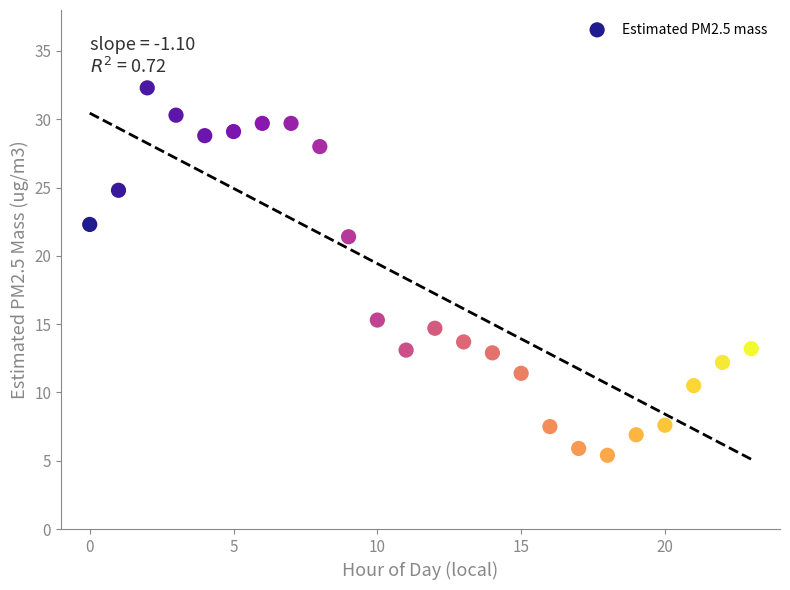

What is the range of Y values (max minus min)?

26.9